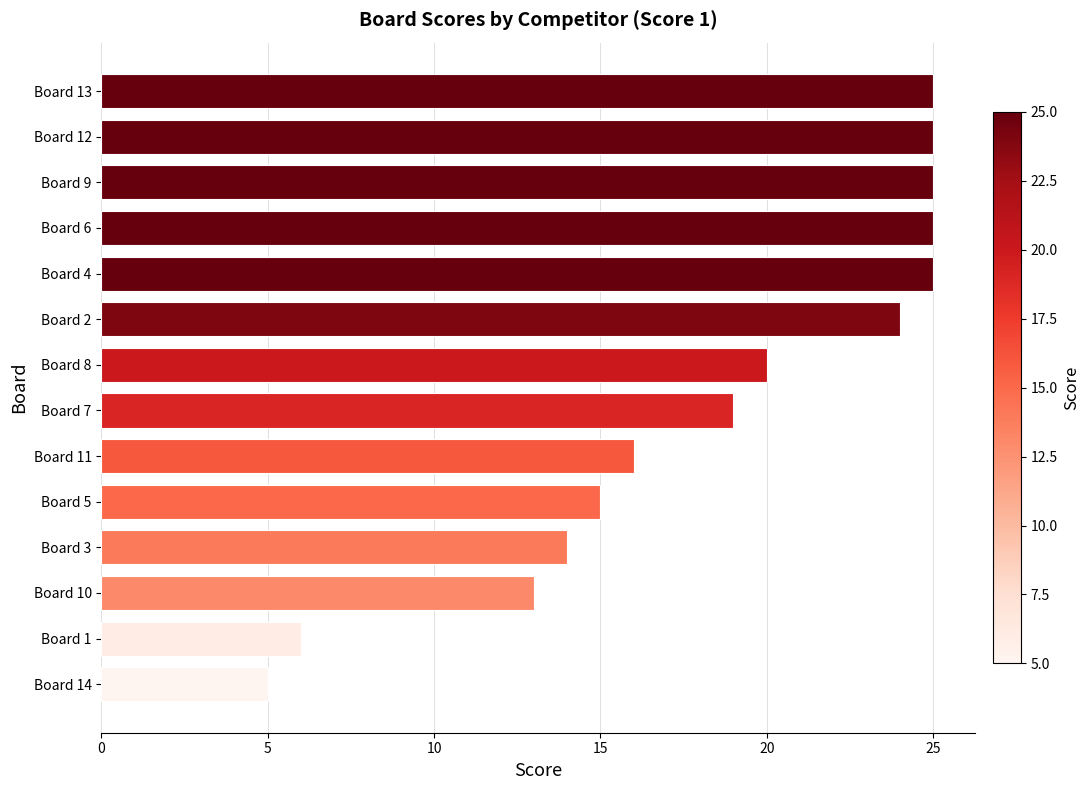

Reading top to bottom, what are all the values shown in this chart?

25	25	25	25	25	24	20	19	16	15	14	13	6	5